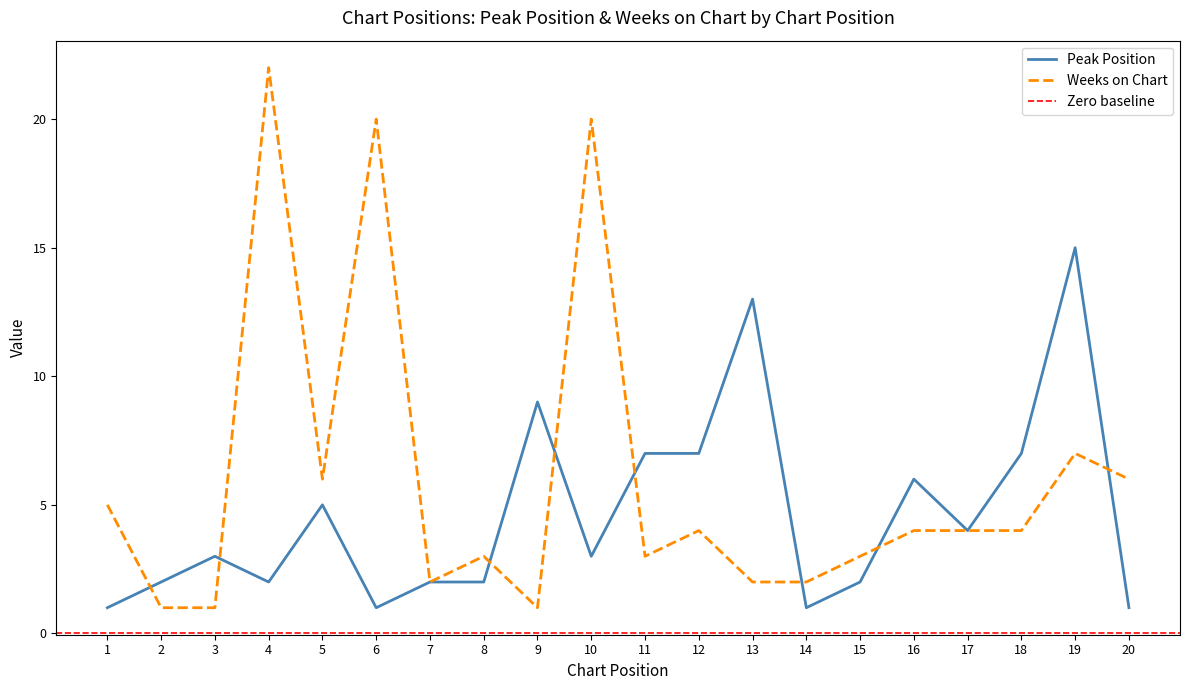

True or false: Weeks on Chart and Peak Position intersect in this chart.

True